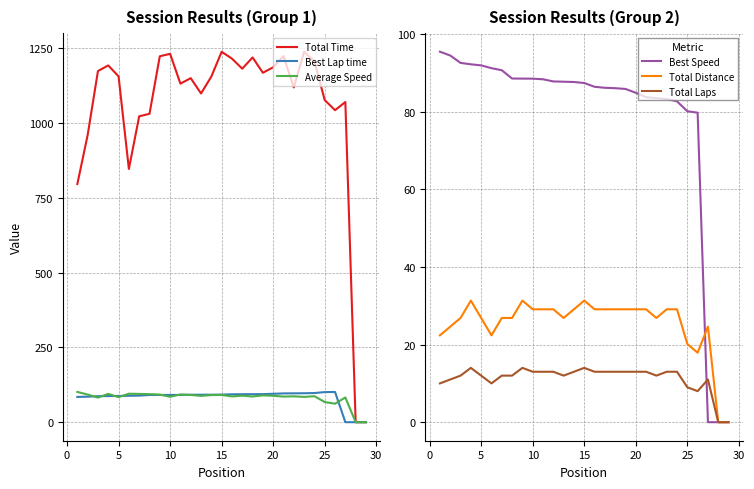

How many data points in Total Laps are less than 13?

14